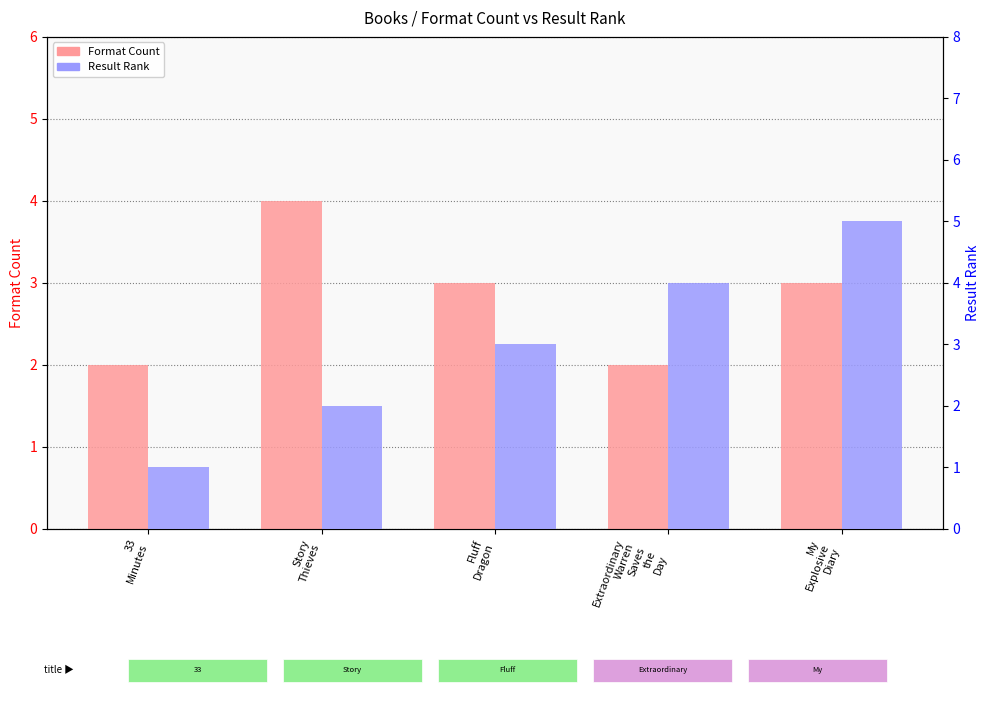

Which series changed the most between Story
Thieves and Fluff
Dragon?

Format Count